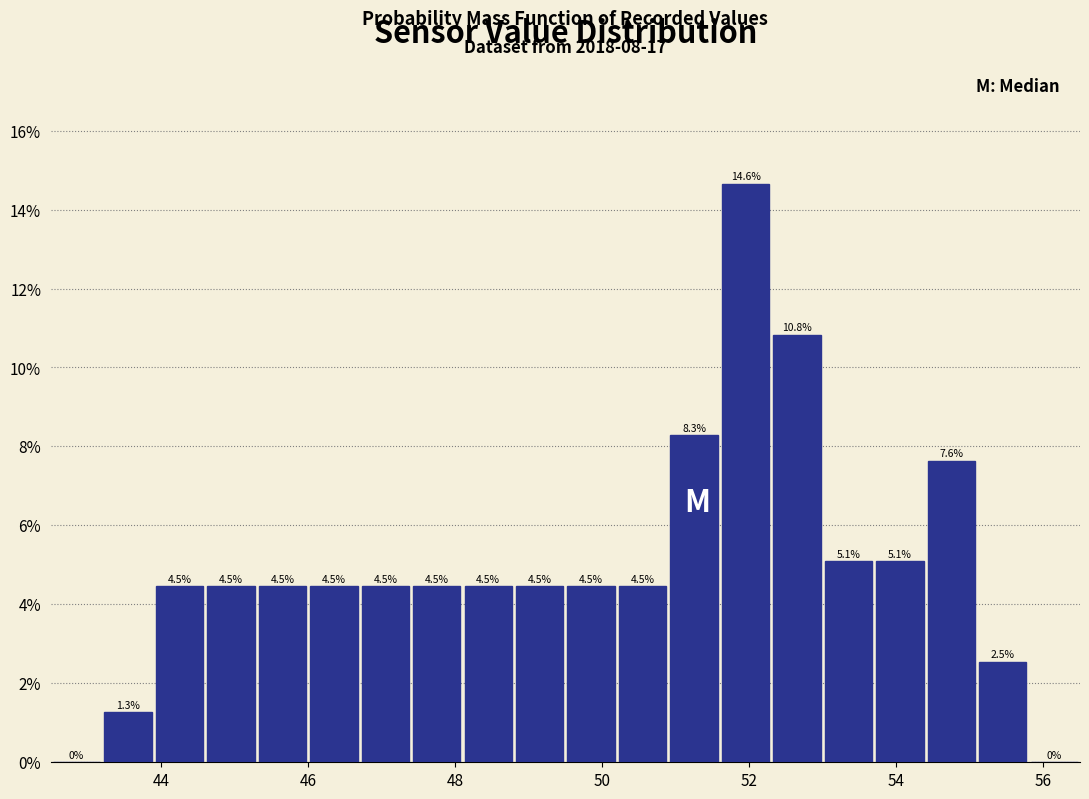

Around what value on the x-axis is the tallest bar? Give the approximate position of its centre, as read against the axis.

52.0